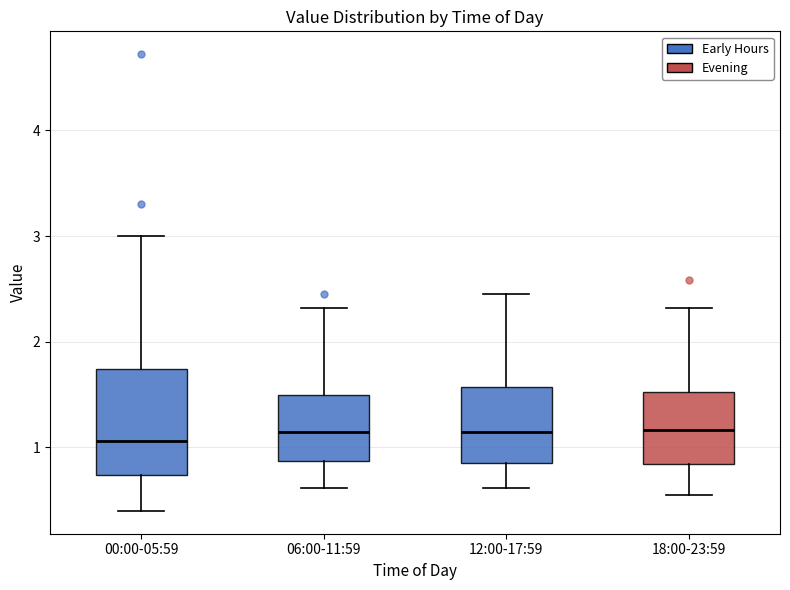

Reading left to right, read every box against the y-axis: the position of its median line, the range the box covers, and the ends of its whiskers. The values are not printed on the chart, so give them approximately, as read against the axis.

00:00-05:59: median 1.1, box 0.7 to 1.7, whiskers 0.4 to 3.0
06:00-11:59: median 1.2, box 0.9 to 1.5, whiskers 0.6 to 2.3
12:00-17:59: median 1.2, box 0.9 to 1.6, whiskers 0.6 to 2.5
18:00-23:59: median 1.2, box 0.8 to 1.5, whiskers 0.6 to 2.3